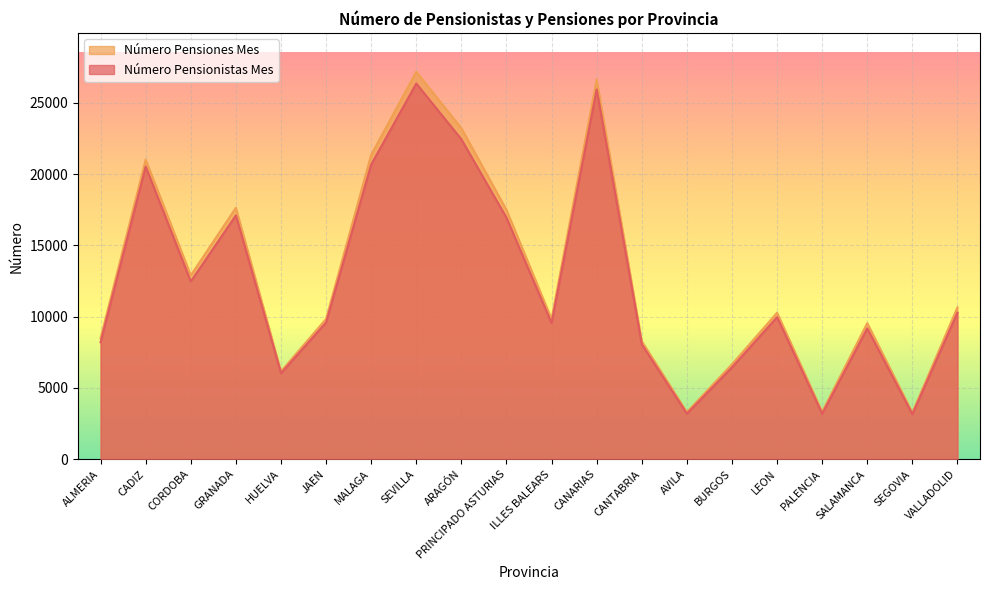

True or false: Número Pensionistas Mes and Número Pensiones Mes intersect in this chart.

False